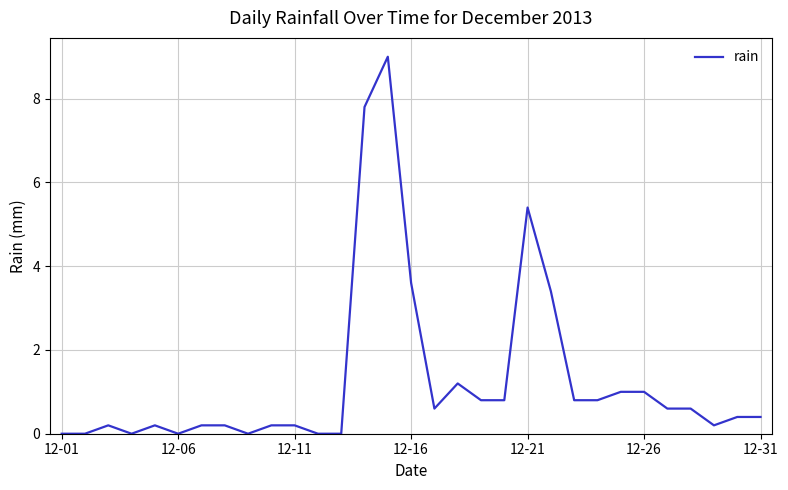

What is the difference between the maximum and minimum values?

9.0